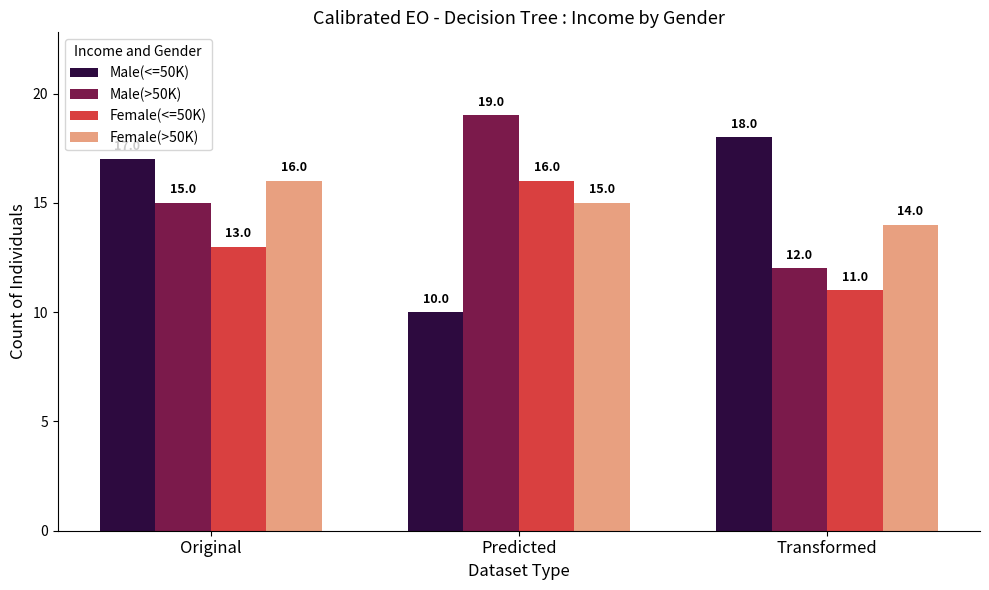

What is the total value across all series at Predicted?

60